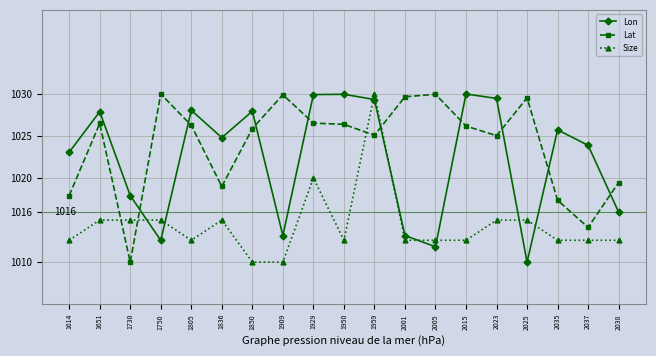

After their last crossing, which series has the higher values: Lon or Lat?

Lat